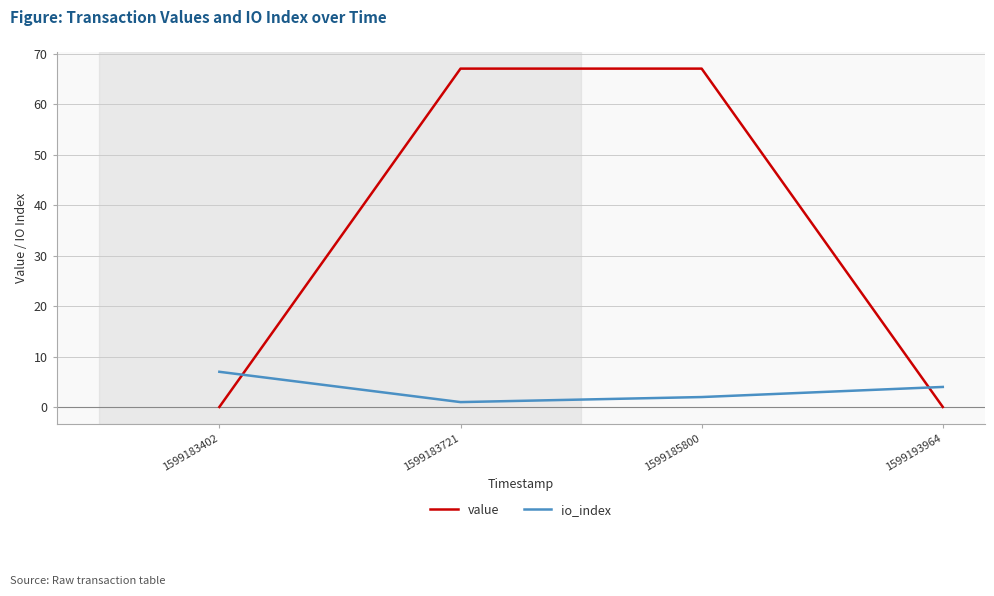

At which category does io_index reach its first local valley?

1599183721